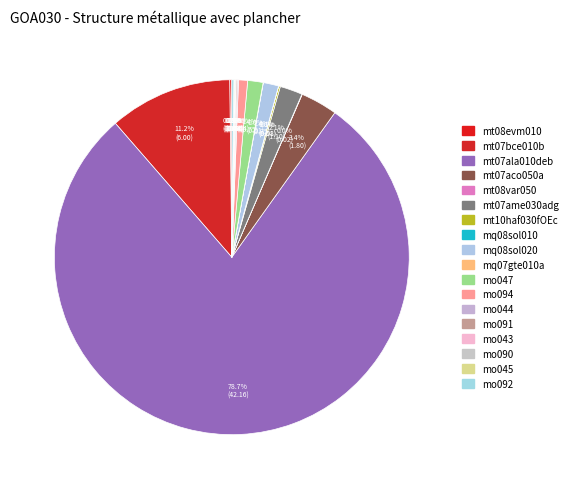

Is there a majority slice in this chart?

Yes